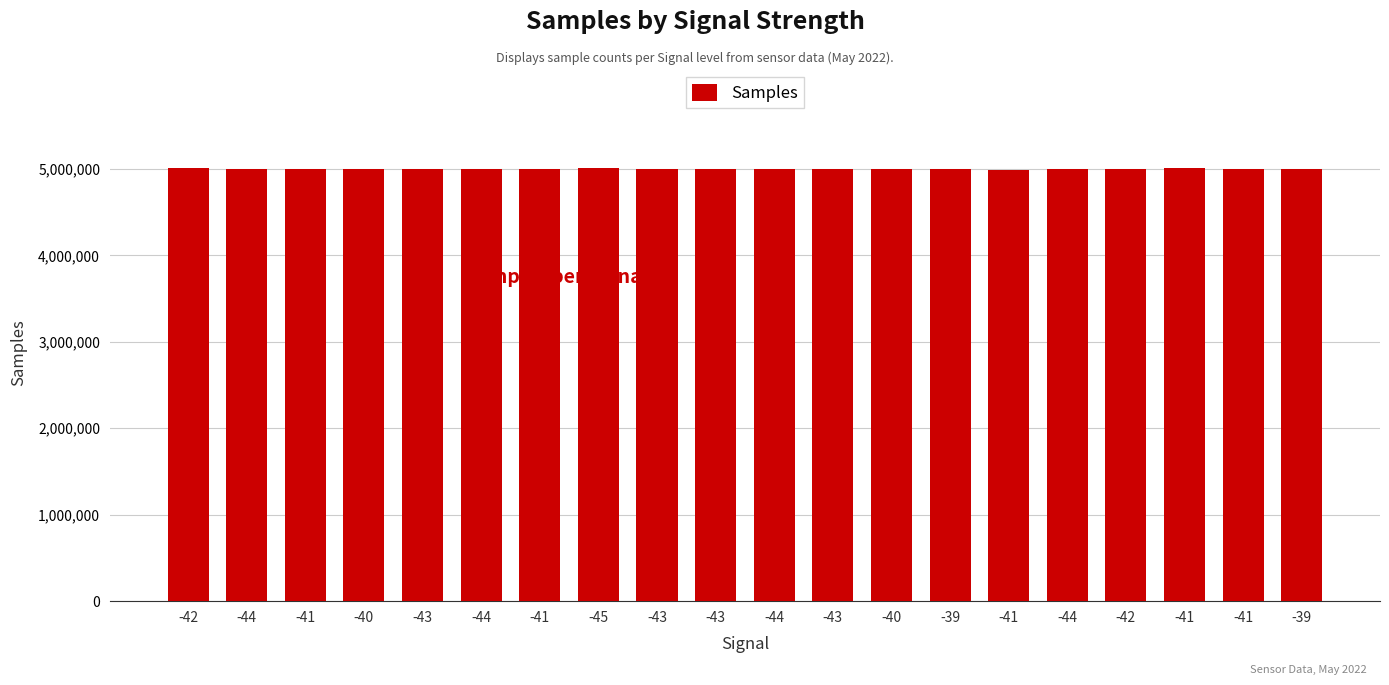

How many series are shown in this chart?

1